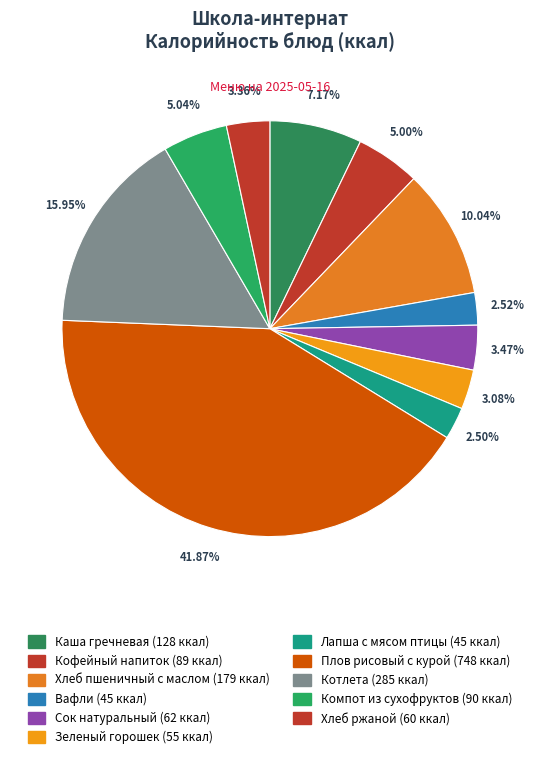

Rank the categories by value from lowest to highest.

лапша с мясом птицы, вафли, зеленый горошек, хлеб ржаной, сок натуральный, кофейный напиток на сгущ.молоке, компот из сухофруктов, каша гречневая на св.молоке с маслом сл., хлеб пшеничный с маслом слив., котлета, плов рисовый с курой и маслом слив.